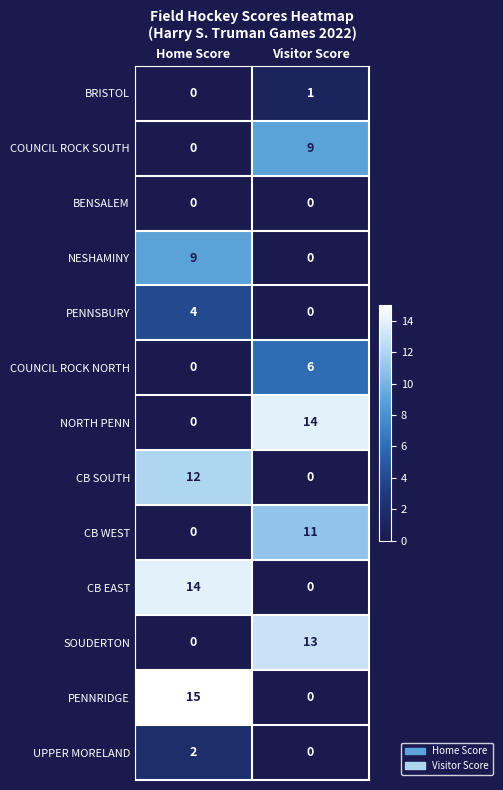

Reading right to left, extract all data points from this chart.

BRISTOL: Visitor Score=1	Home Score=0
COUNCIL ROCK SOUTH: Visitor Score=9	Home Score=0
BENSALEM: Visitor Score=0	Home Score=0
NESHAMINY: Visitor Score=0	Home Score=9
PENNSBURY: Visitor Score=0	Home Score=4
COUNCIL ROCK NORTH: Visitor Score=6	Home Score=0
NORTH PENN: Visitor Score=14	Home Score=0
CB SOUTH: Visitor Score=0	Home Score=12
CB WEST: Visitor Score=11	Home Score=0
CB EAST: Visitor Score=0	Home Score=14
SOUDERTON: Visitor Score=13	Home Score=0
PENNRIDGE: Visitor Score=0	Home Score=15
UPPER MORELAND: Visitor Score=0	Home Score=2